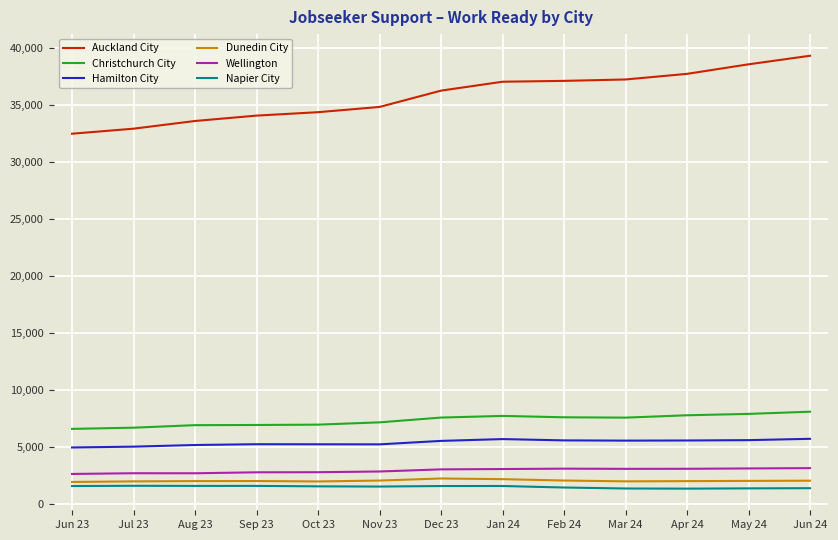

Which series has the largest range (max minus min)?

Auckland City